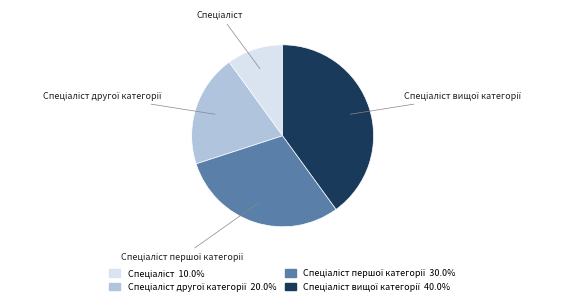

Is there any slice that represents more than half of the pie?

No